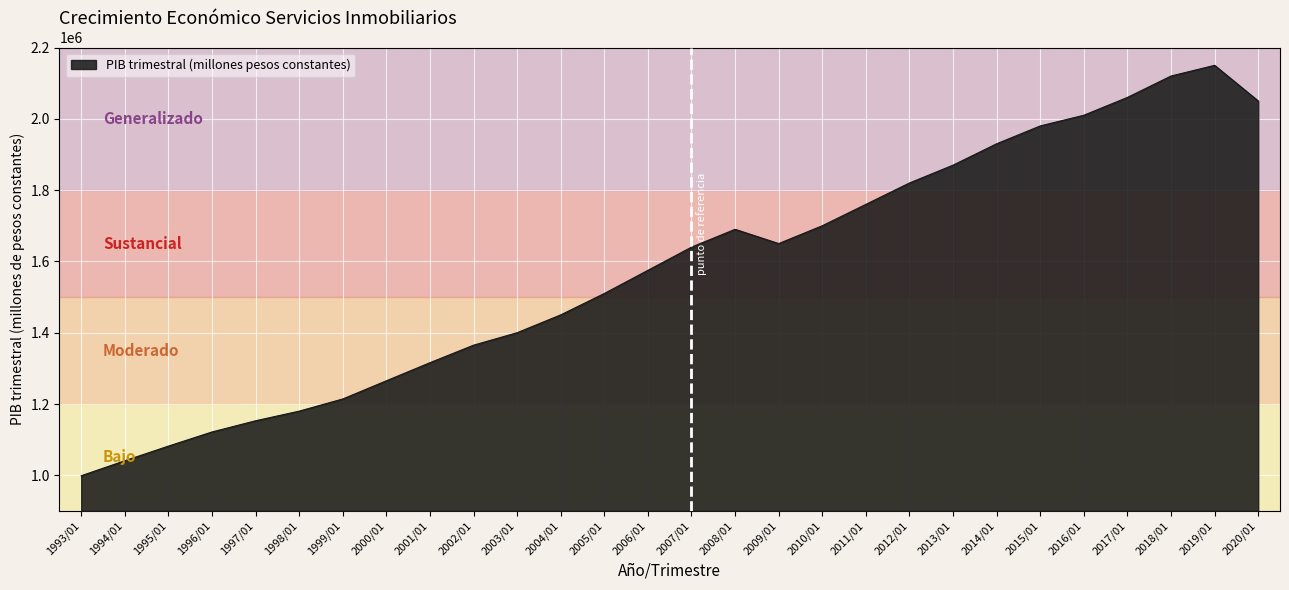

Which label corresponds to the smallest value in the chart?

1993/01